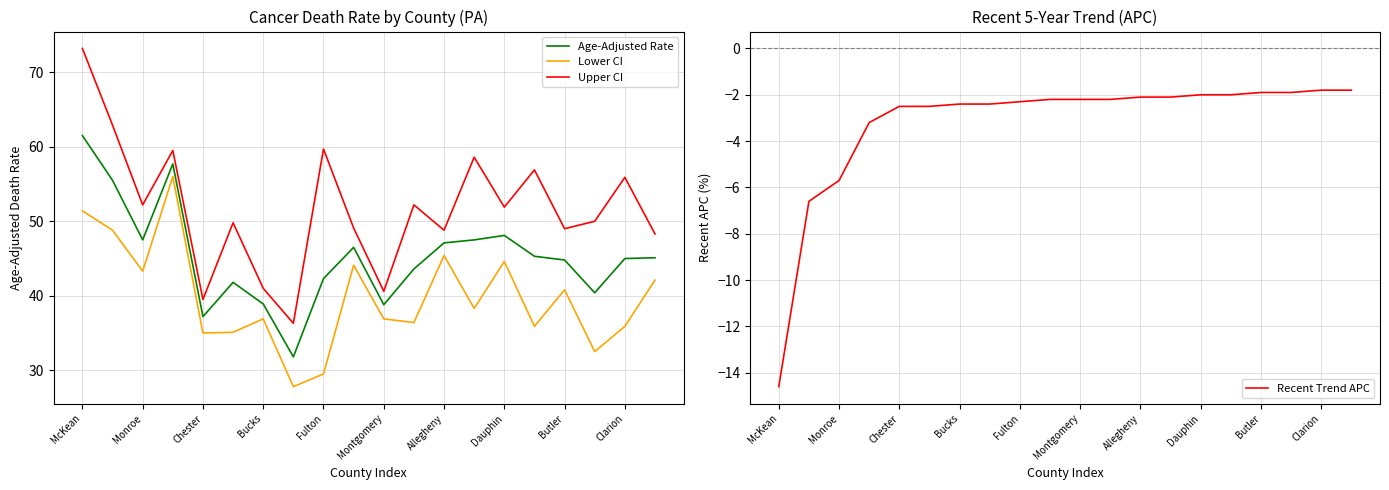

Is it true that Upper CI equals 49.0 at Butler?

True